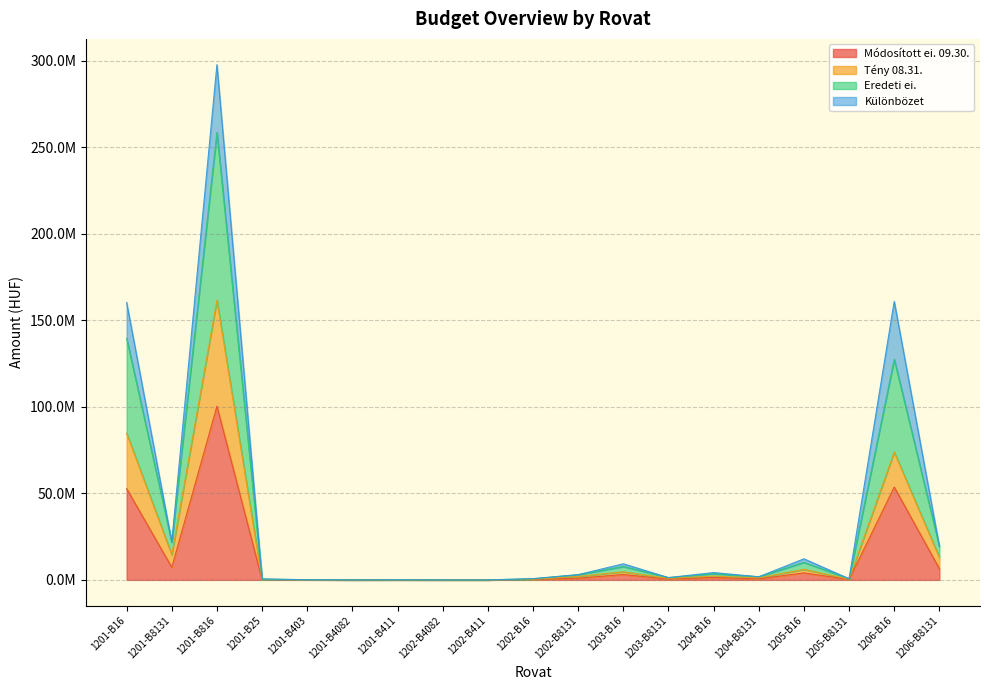

What value does the Eredeti ei. series have at 1201-B4082?

1804